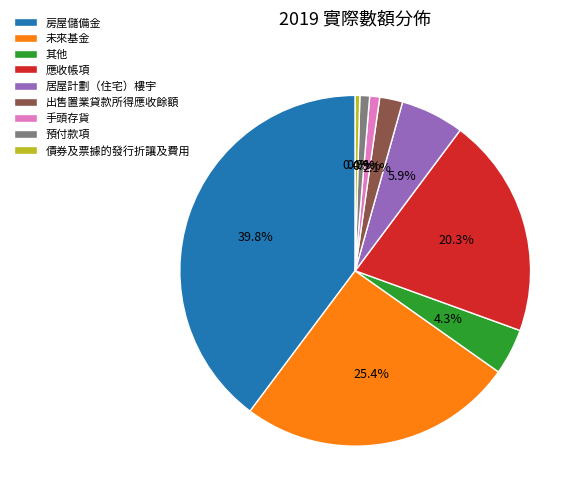

What percentage do 應收帳項 and 手頭存貨 together represent?

21.2%